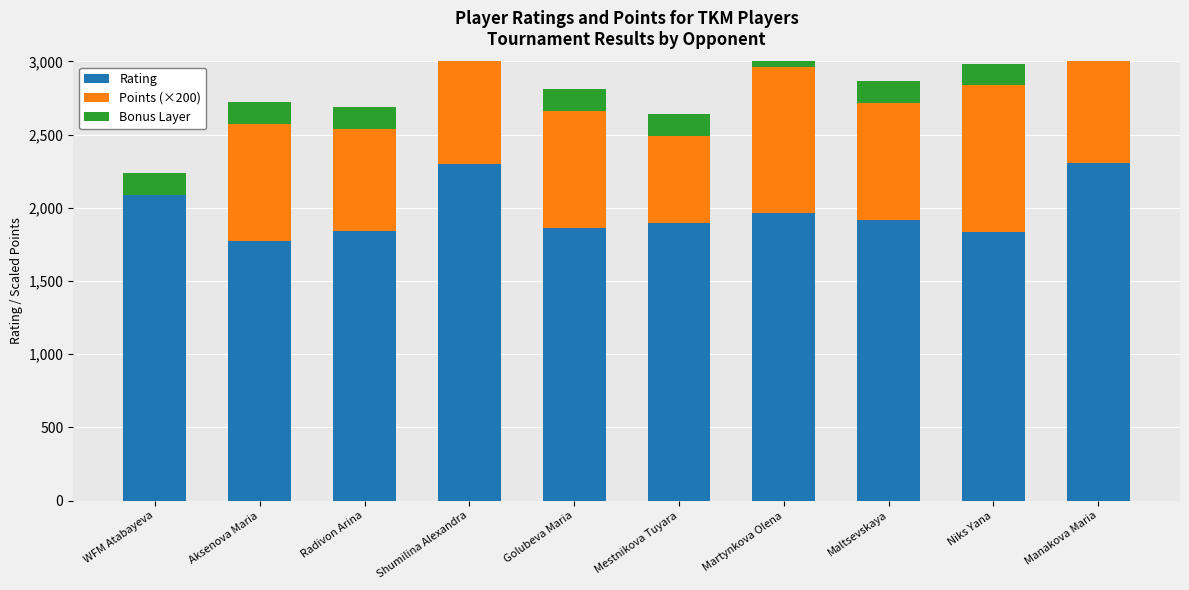

Which series changed the most between Golubeva Maria and Martynkova Olena?

Points (×200)